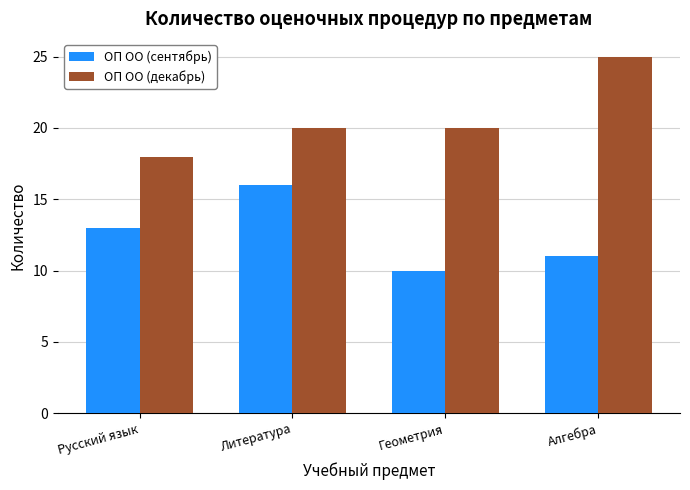

What are all the series names shown in the legend?

ОП ОО (сентябрь), ОП ОО (декабрь)